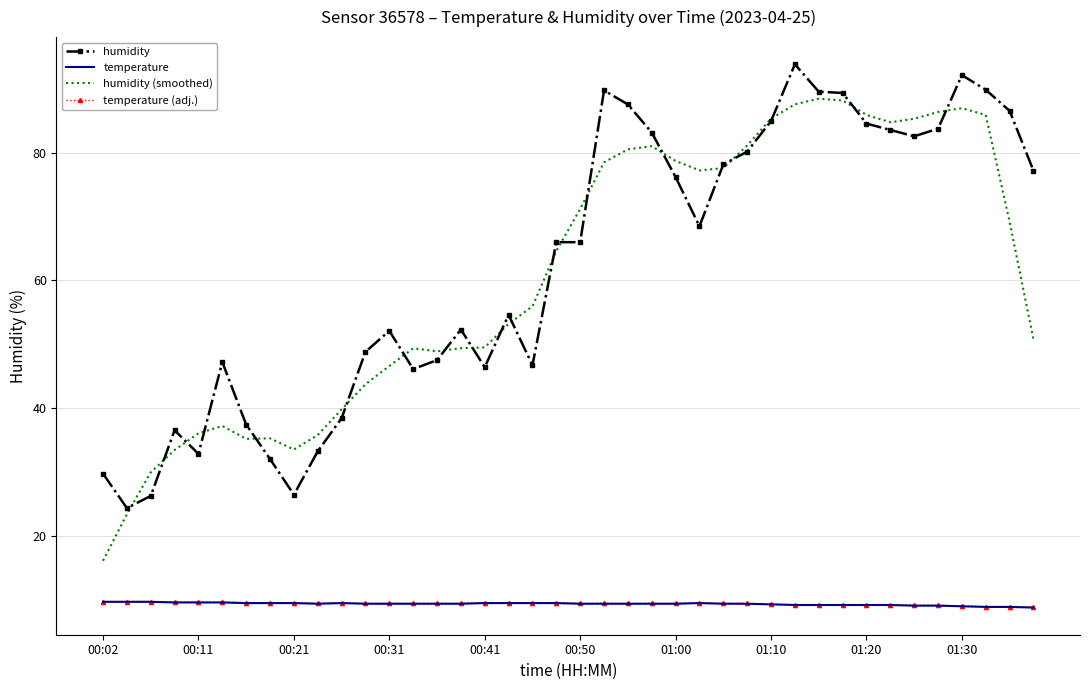

How many categories are shown in the chart?

40